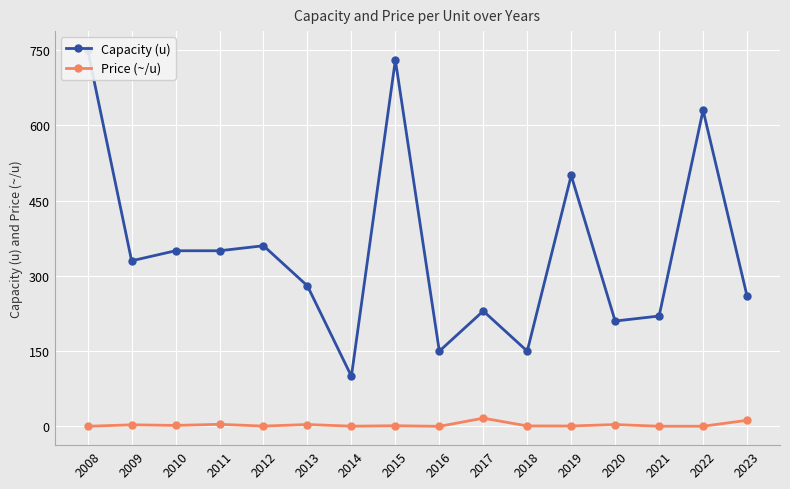

How many data points in Capacity (u) are above 330?

7